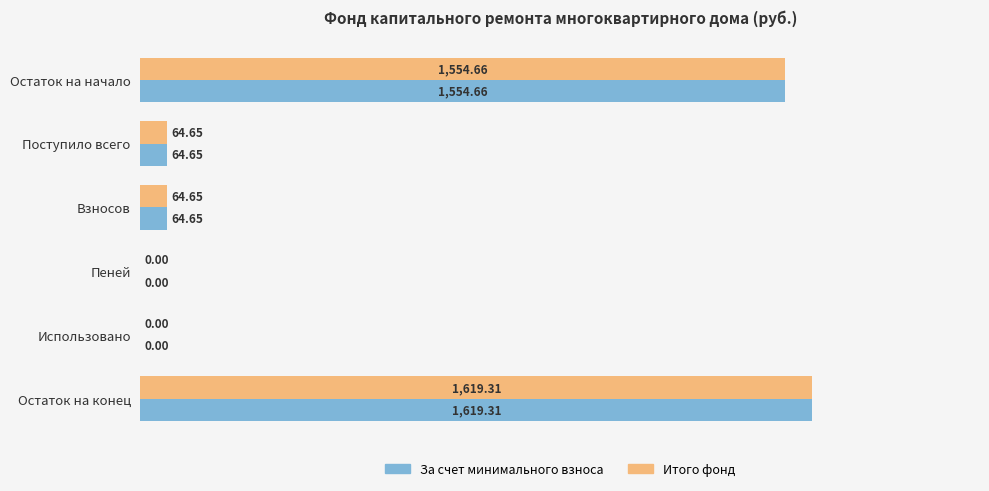

What is the total value across all series at Поступило всего?

129.3